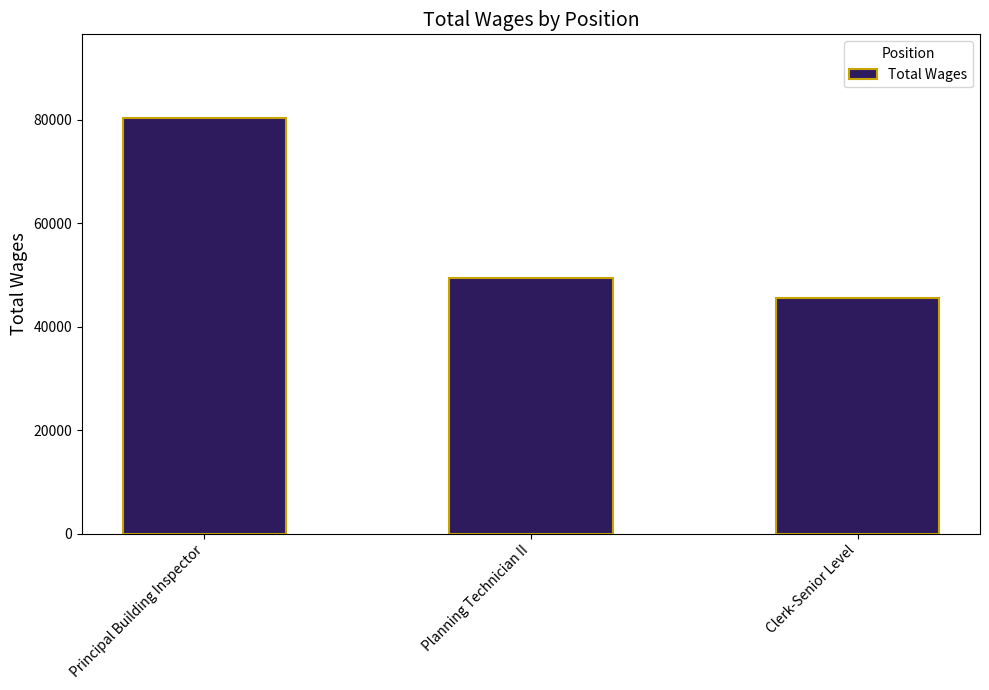

Approximately how many times larger is the value at Principal Building Inspector compared to Clerk-Senior Level?

1.8